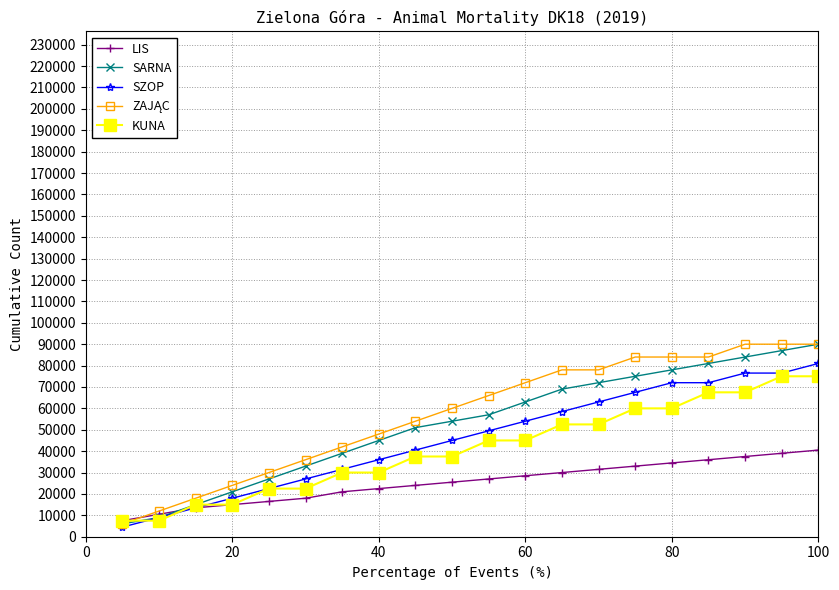

What is the maximum value for LIS?

40500